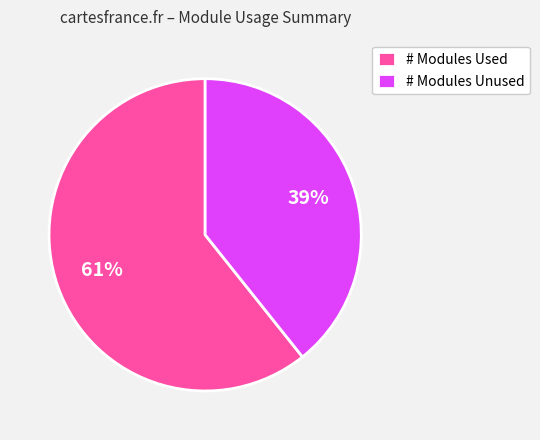

True or false: # Modules Used accounts for 69% of the total.

False